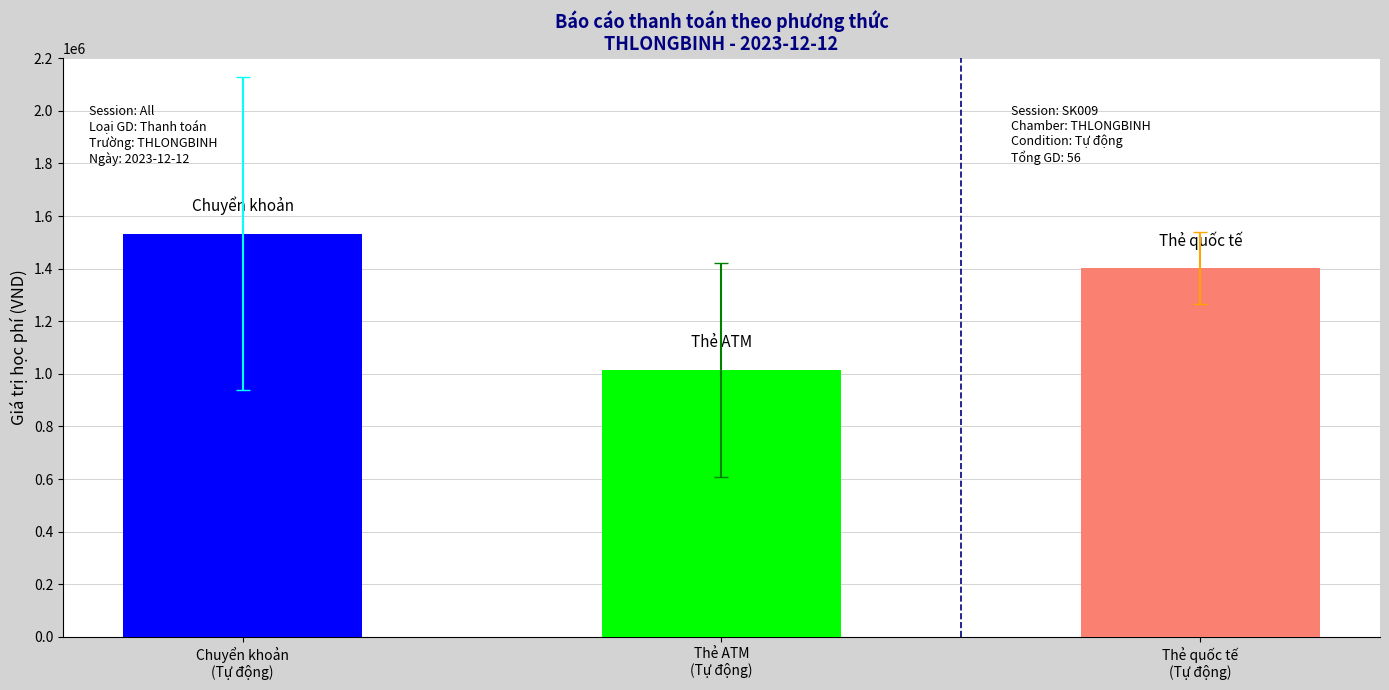

The value at Chuyển khoản
(Tự động) is 1532808.3. True or false?

True